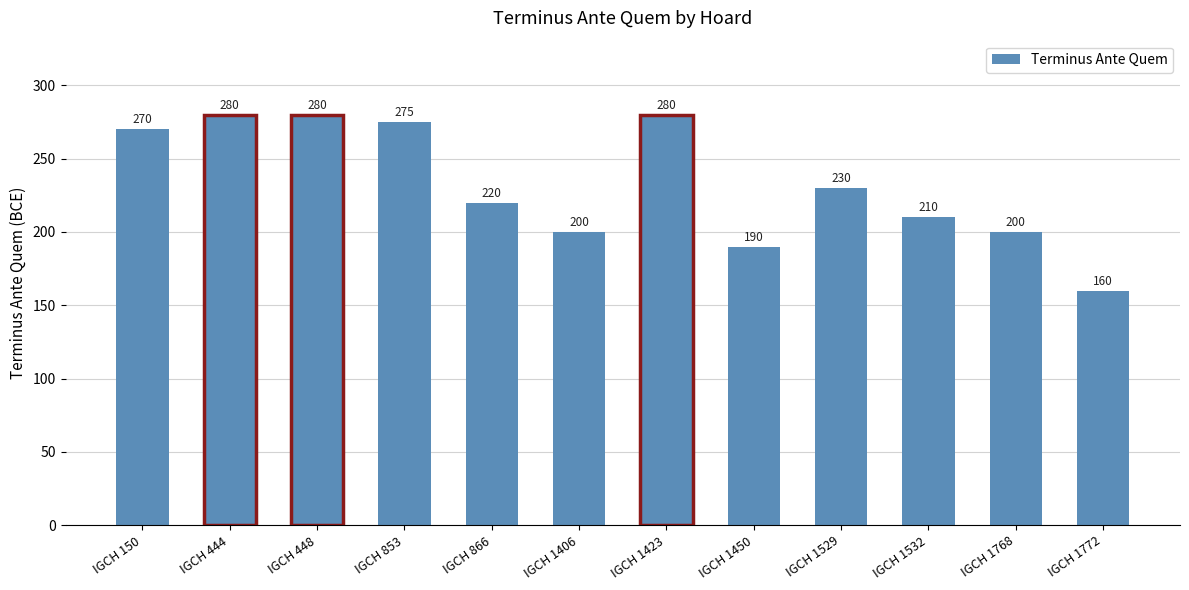

Reading left to right, extract all data points from this chart.

270	280	280	275	220	200	280	190	230	210	200	160